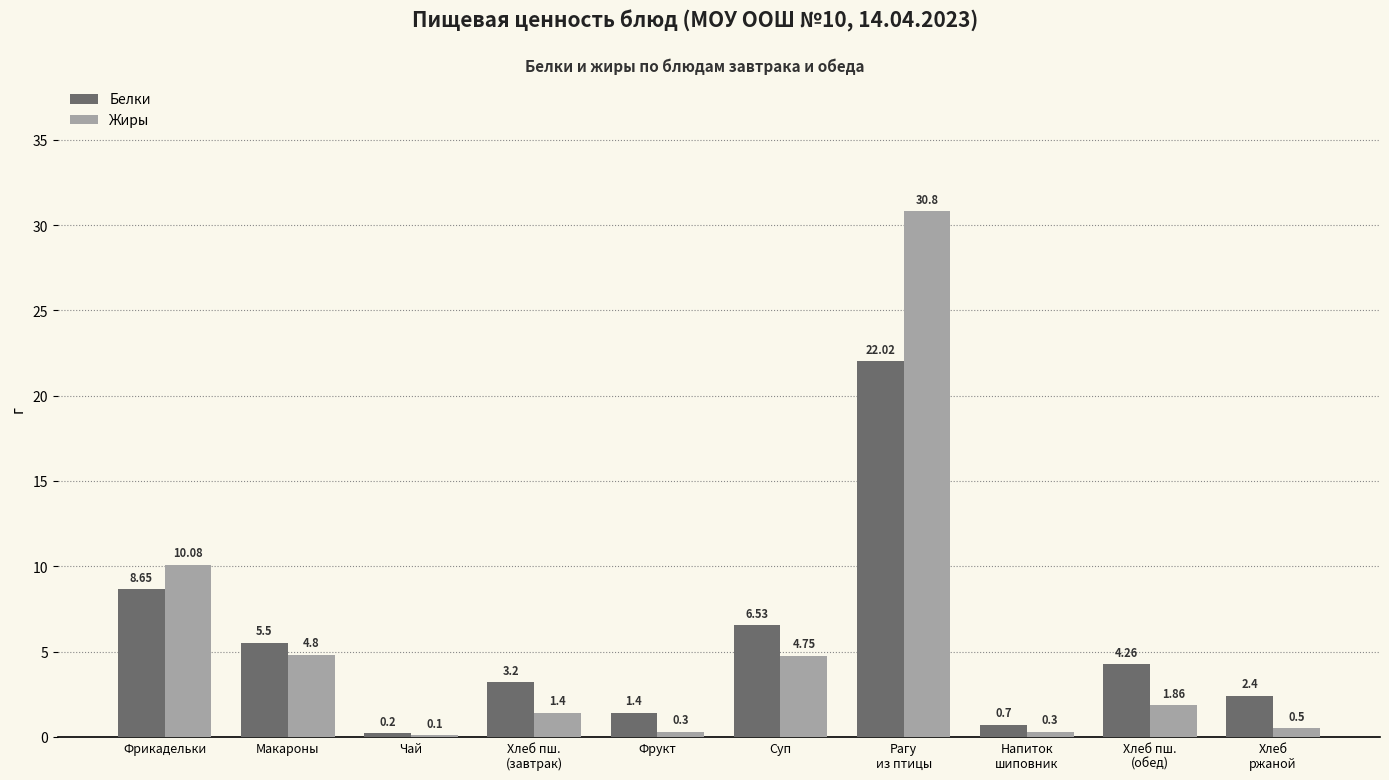

What is the maximum value for Жиры?

30.8